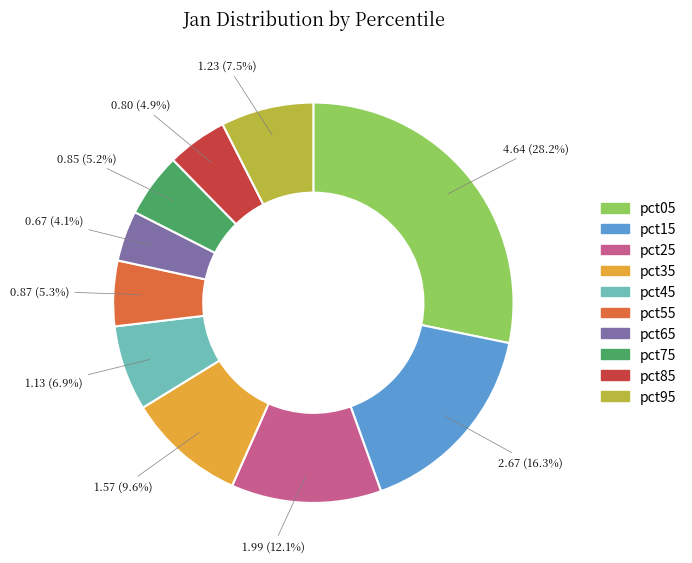

What is the largest slice in the pie chart?

pct05